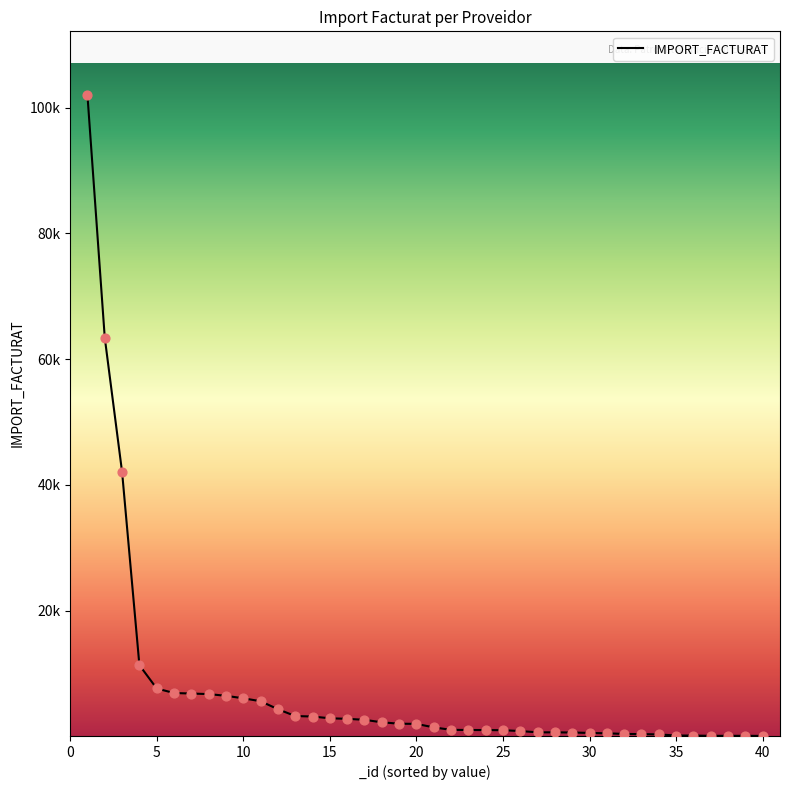

Does the chart have visible grid lines?

No